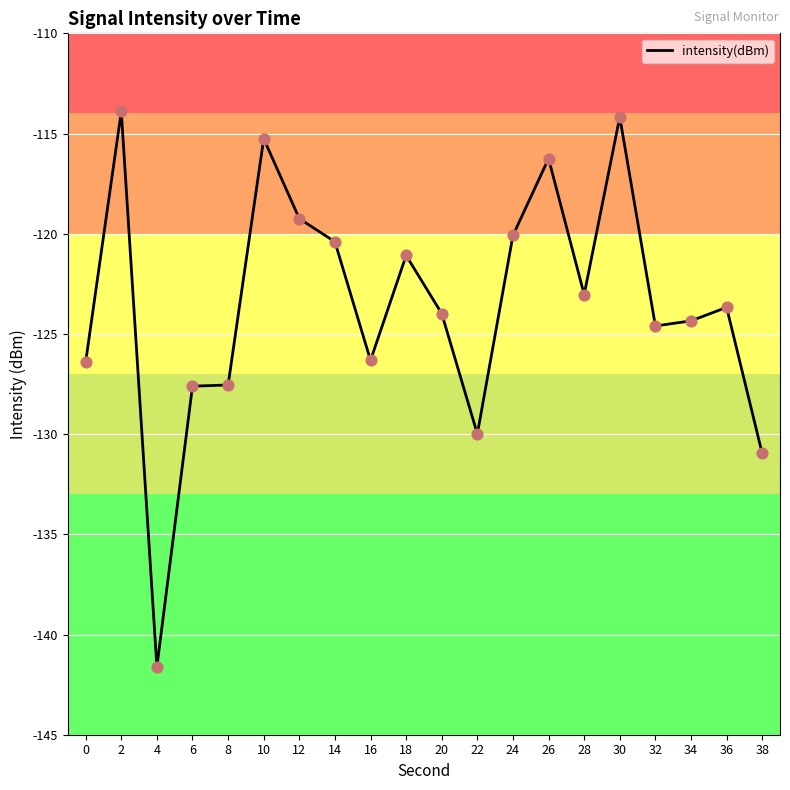

Between 18 and 22, which is larger?

18